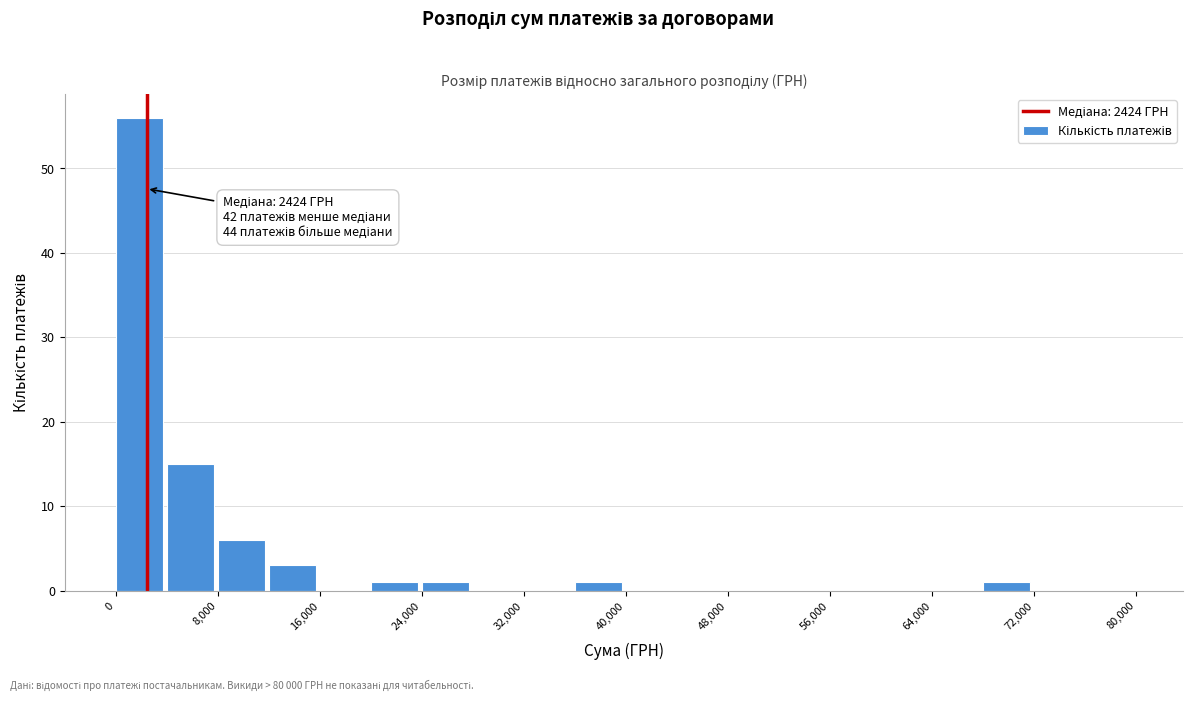

Over which range of the x-axis is the bar tallest?

0 to 4000